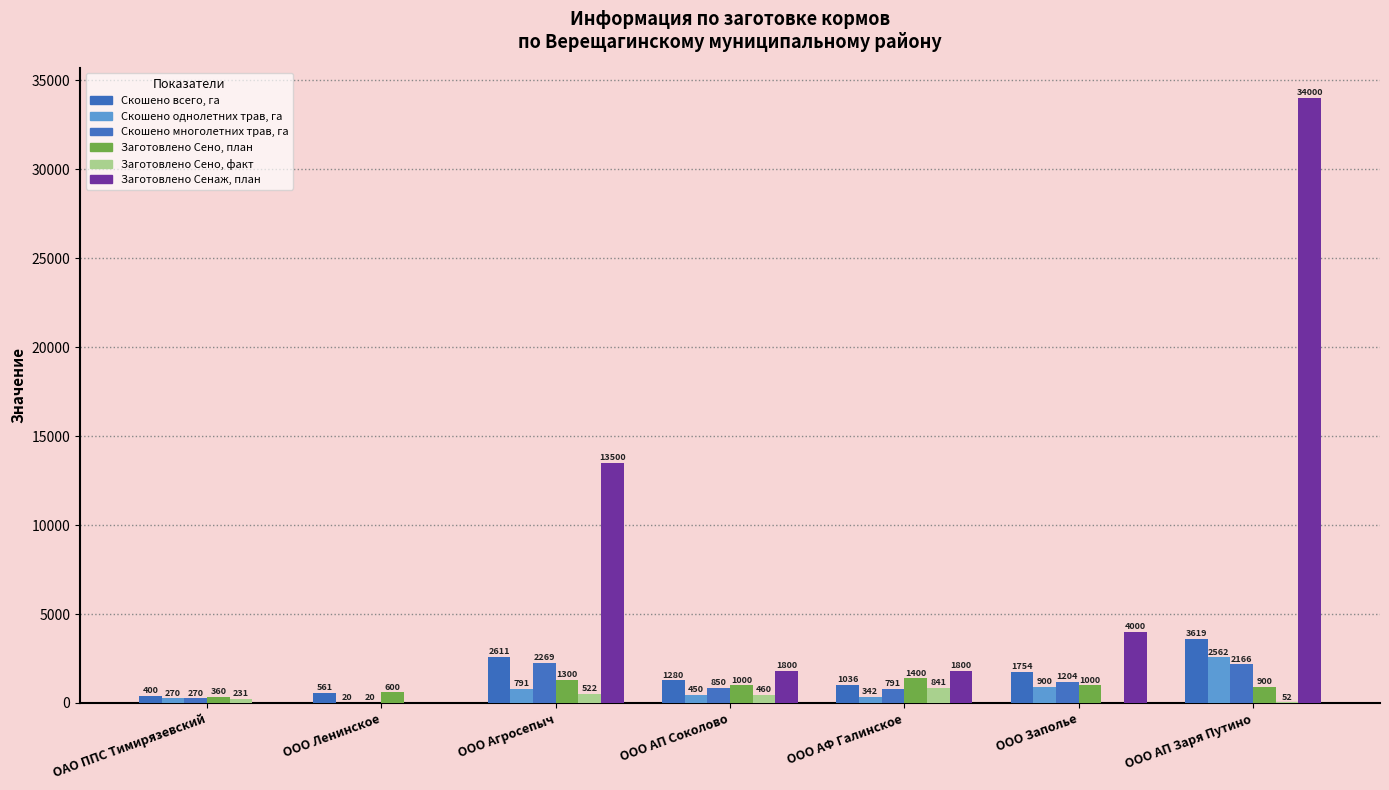

What is the total value across all series at ООО Заполье?

8858.0